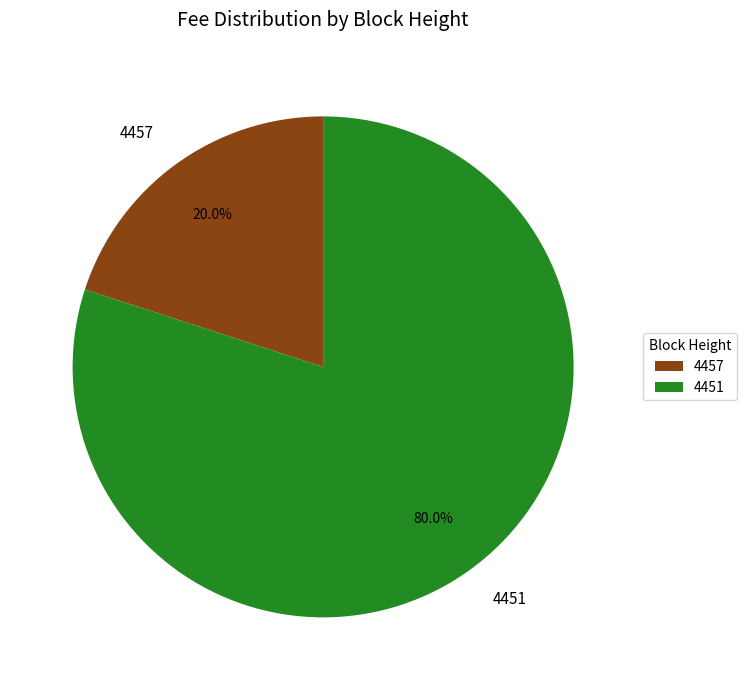

Rank the categories by value from highest to lowest.

4451, 4457